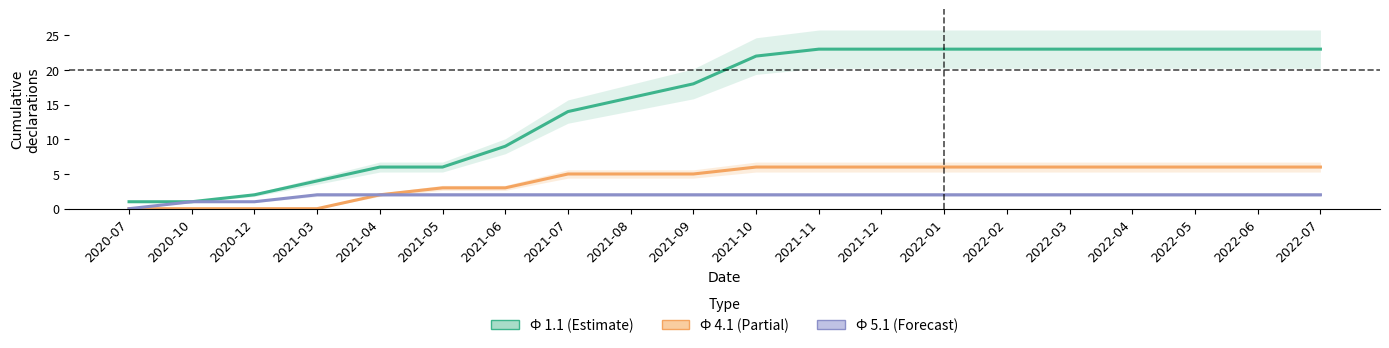

What is the value of the Ф 4.1 point at the 9th from the left?

5